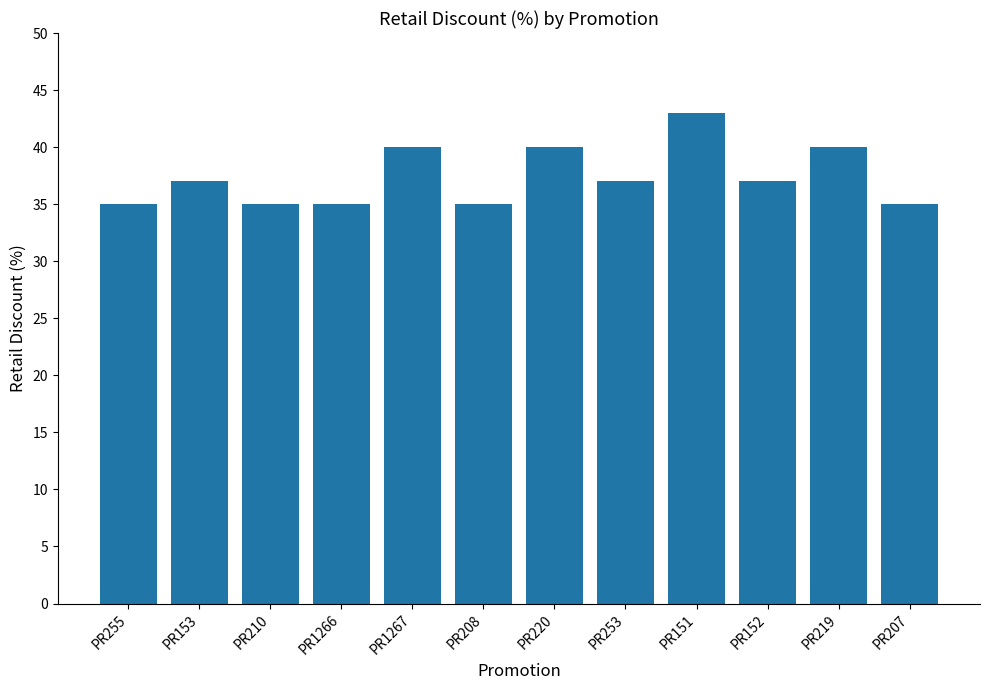

What is the maximum value shown in the chart?

43